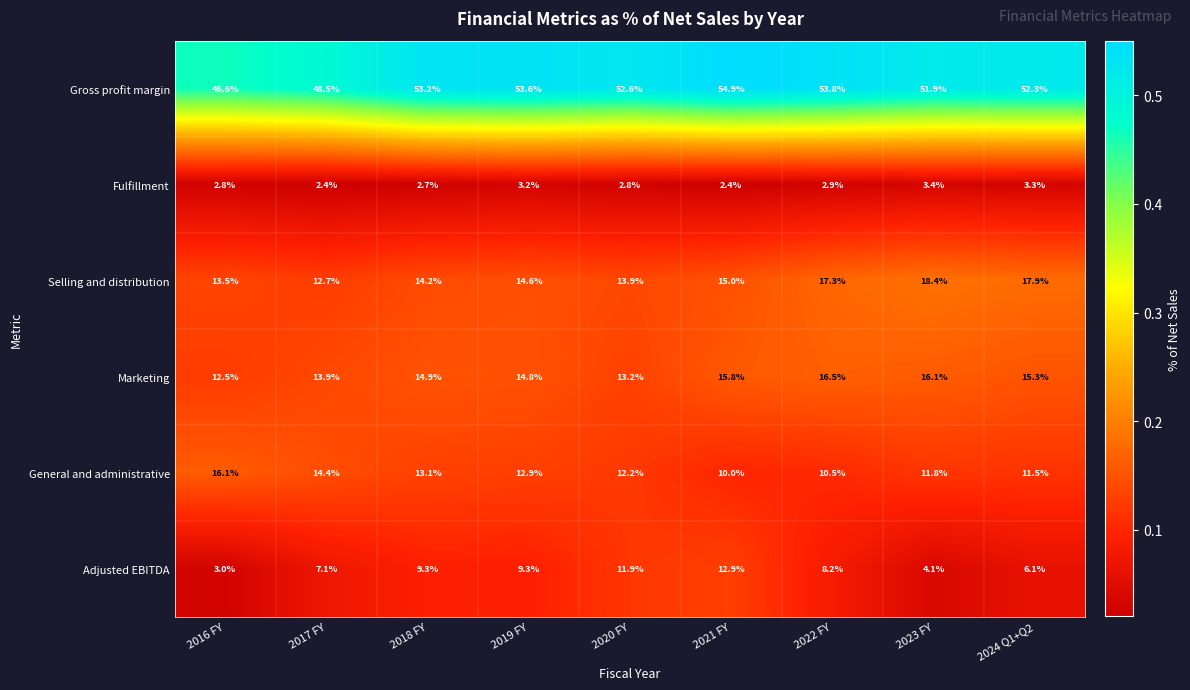

What is the difference between the Gross profit margin values at 2018 FY and 2017 FY?

4.7